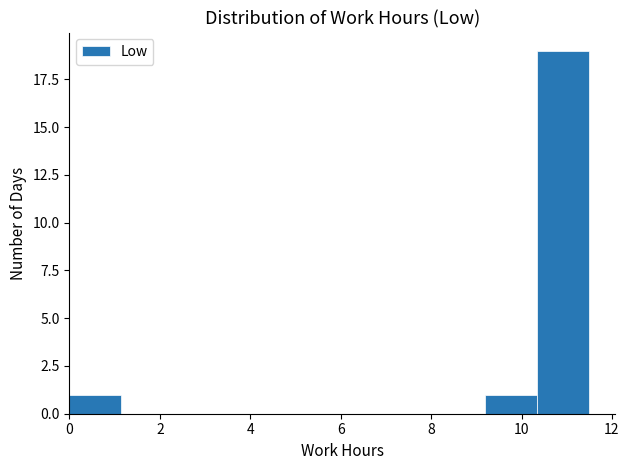

What is the height of the bar covering 10.35 to 11.50 on the x-axis? Neither the bar edges nor the heights are printed on the chart, so give them approximately, as read against the axes.

19